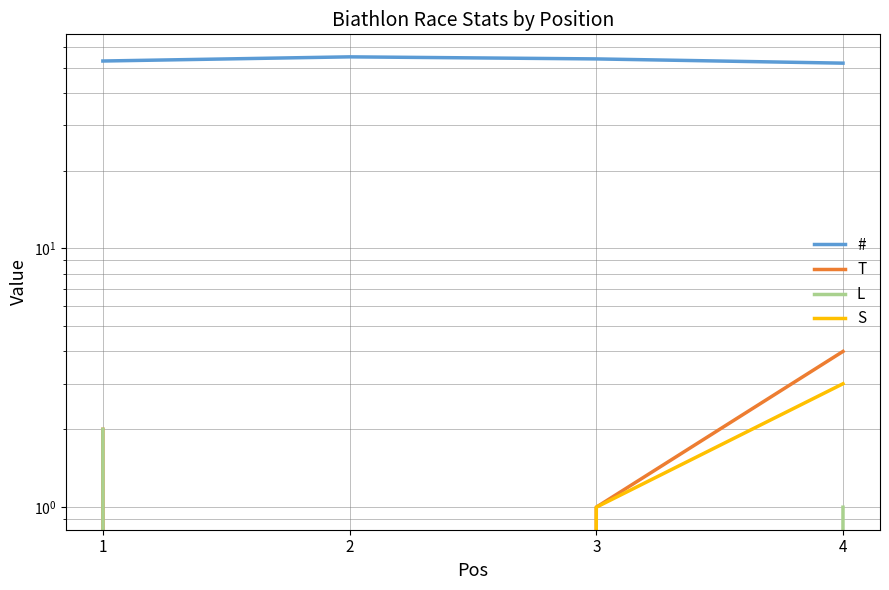

What is the total value across all series at 2?

55